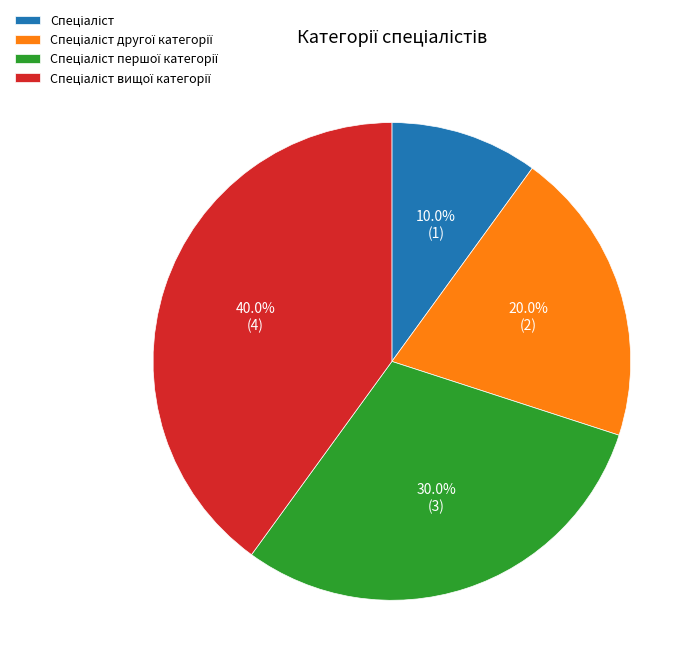

Is there a majority slice in this chart?

No